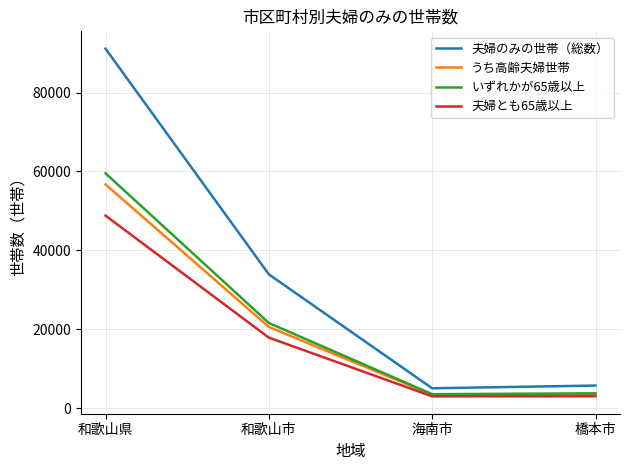

True or false: 夫婦とも65歳以上 has a value of 48805 at 和歌山県.

True